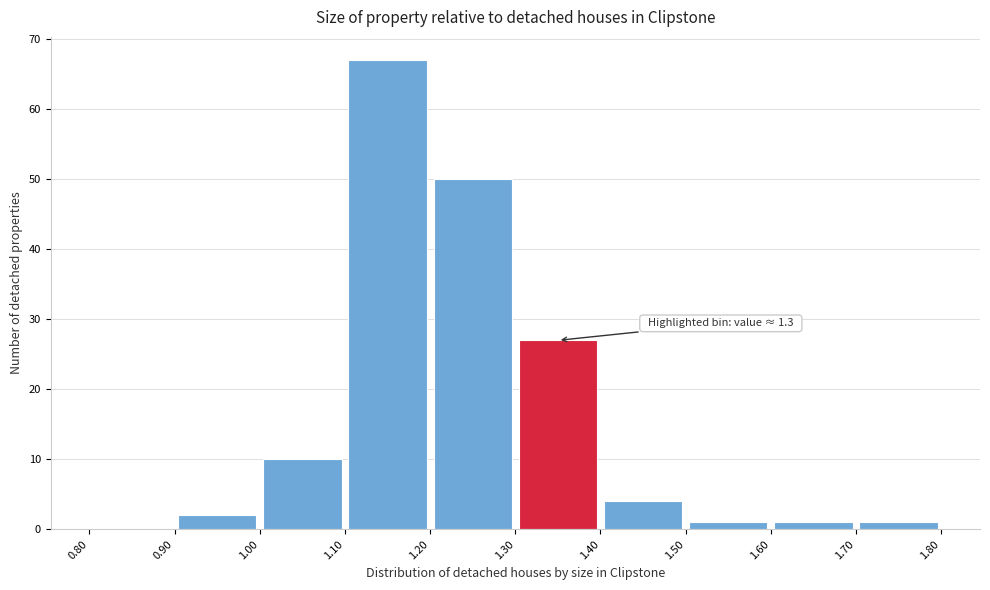

Over which range of the x-axis is the bar tallest?

1.10 to 1.20